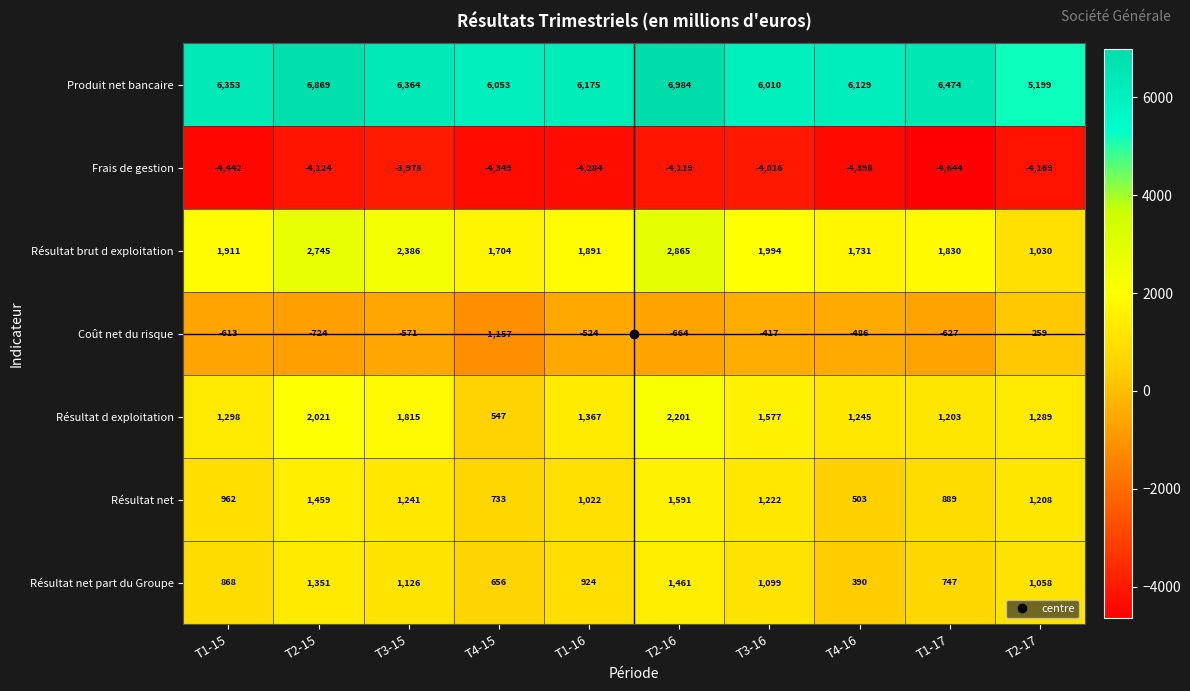

At which label does Résultat net part du Groupe reach its minimum?

T4-16